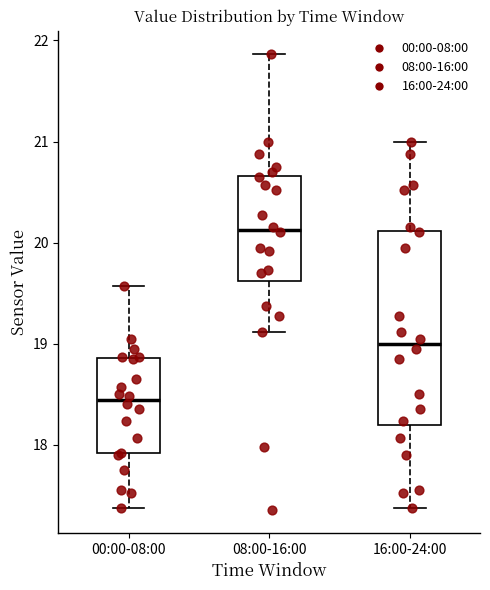

Reading left to right, read every box against the y-axis: the position of its median line, the range the box covers, and the ends of its whiskers. The values are not printed on the chart, so give them approximately, as read against the axis.

00:00-08:00: median 18.4, box 17.9 to 18.9, whiskers 17.4 to 19.6
08:00-16:00: median 20.1, box 19.6 to 20.7, whiskers 19.1 to 21.9
16:00-24:00: median 19.0, box 18.2 to 20.1, whiskers 17.4 to 21.0